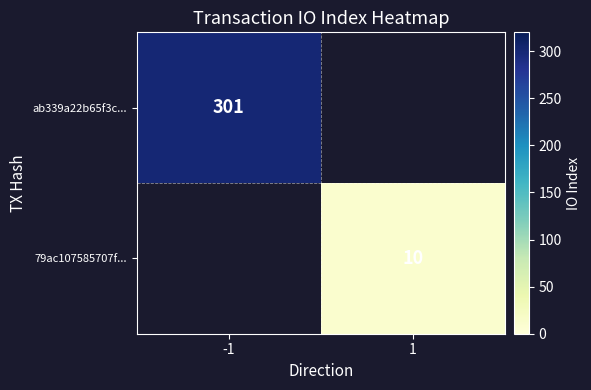

Is it true that ab339a22b65f3c... equals 499.1 at -1?

False